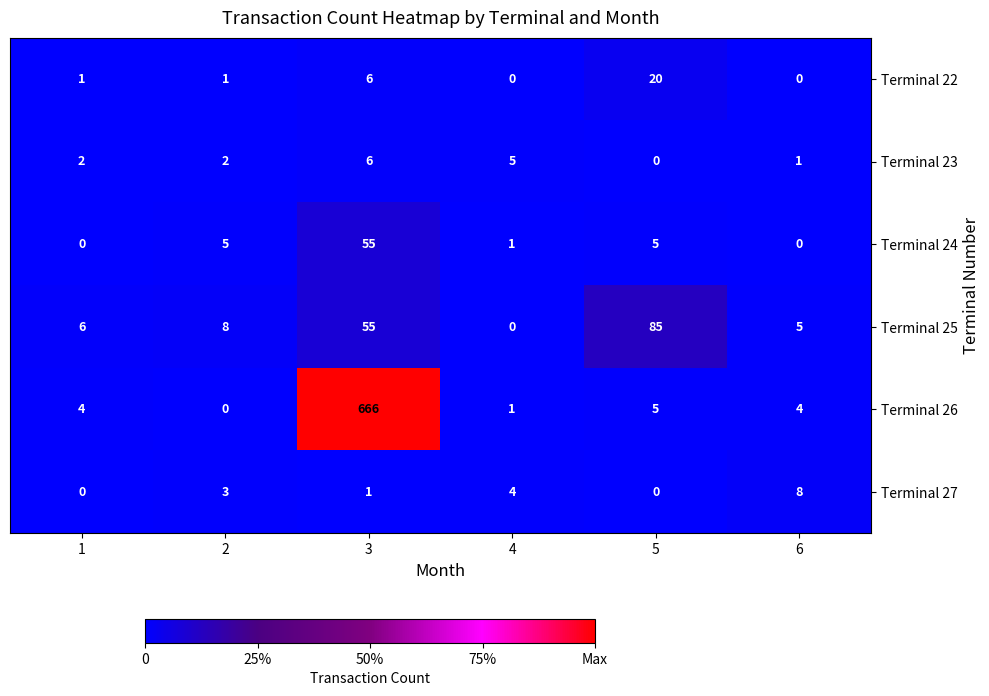

Read the Terminal 27 value at 4.

4